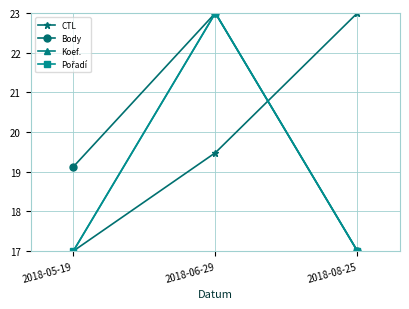

The Body series shows 23.0 at 2018-06-29. True or false?

True